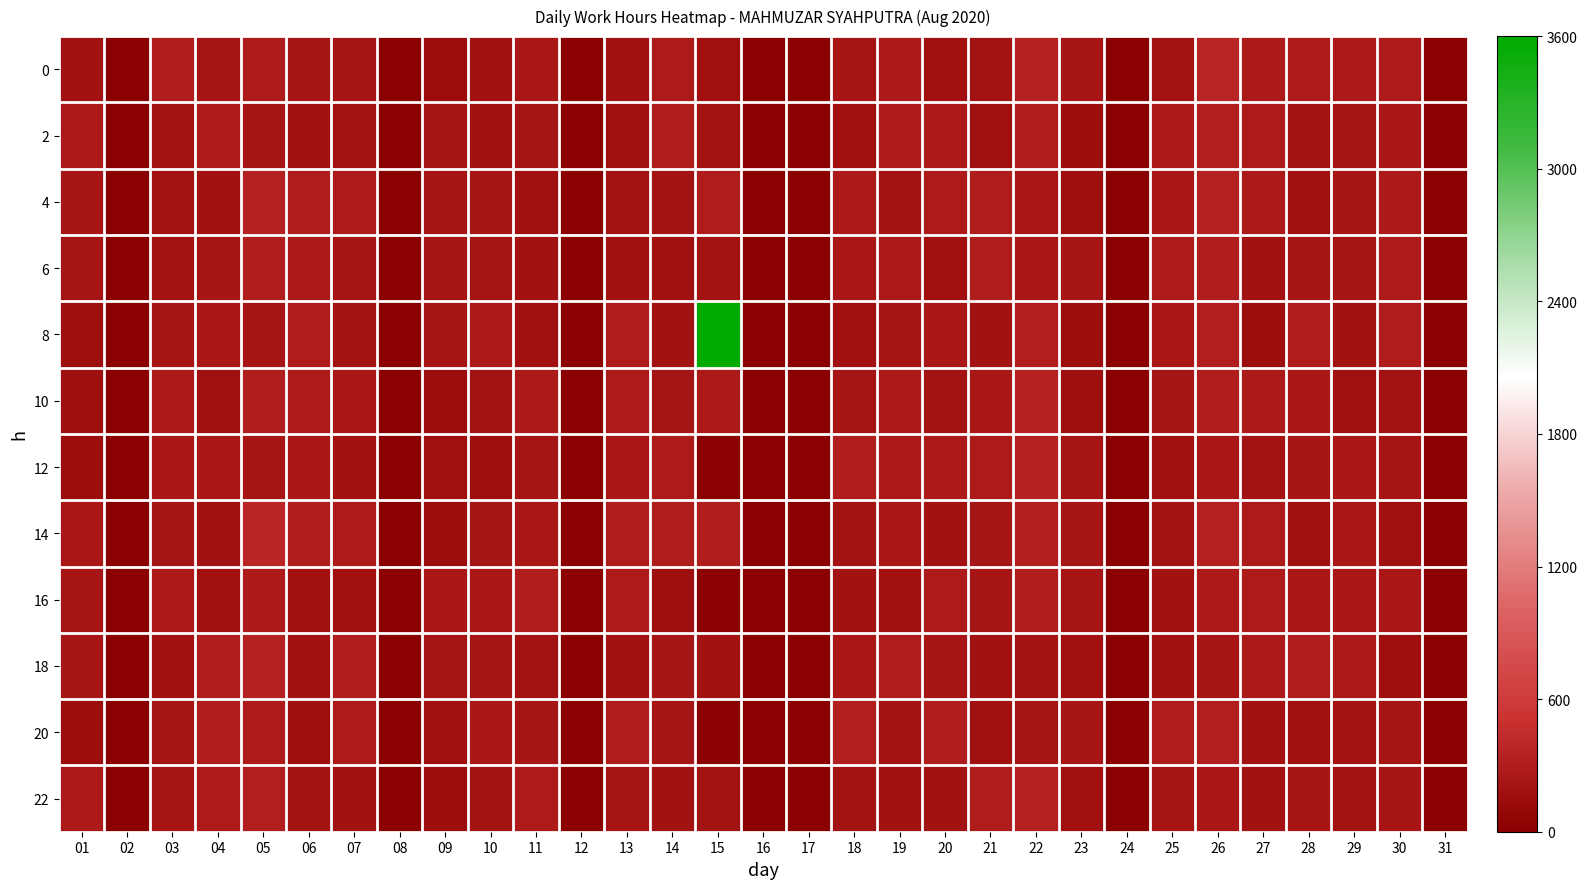

Reading left to right, list all the values displayed in this chart.

0: 01=188.5	02=0.0	03=300.3	04=227.6	05=272.3	06=232.6	07=217.8	08=0.0	09=139.8	10=183.6	11=246.1	12=0.0	13=193.2	14=276.5	15=178.0	16=0.0	17=0.0	18=212.5	19=258.8	20=176.3	21=208.3	22=341.9	23=225.2	24=0.0	25=202.9	26=366.8	27=266.9	28=272.2	29=253.2	30=269.9	31=0.0
2: 01=259.0	02=0.0	03=207.2	04=273.7	05=234.0	06=183.5	07=201.3	08=0.0	09=236.4	10=185.4	11=232.2	12=0.0	13=172.2	14=288.9	15=208.1	16=0.0	17=0.0	18=176.2	19=271.4	20=256.6	21=176.8	22=297.7	23=149.3	24=0.0	25=260.2	26=320.3	27=268.6	28=200.2	29=236.3	30=249.6	31=0.0
4: 01=232.2	02=0.0	03=202.6	04=191.6	05=342.6	06=290.1	07=279.4	08=0.0	09=223.5	10=235.6	11=173.7	12=0.0	13=201.6	14=207.9	15=291.9	16=0.0	17=0.0	18=260.0	19=197.7	20=269.3	21=288.9	22=249.1	23=161.1	24=0.0	25=247.0	26=349.5	27=263.7	28=180.3	29=230.9	30=256.7	31=0.0
6: 01=215.9	02=0.0	03=202.8	04=235.7	05=297.4	06=263.7	07=213.3	08=0.0	09=226.1	10=224.2	11=185.7	12=0.0	13=183.8	14=178.8	15=206.2	16=0.0	17=0.0	18=244.3	19=266.7	20=172.8	21=282.4	22=250.8	23=232.4	24=0.0	25=274.2	26=297.4	27=194.7	28=232.5	29=231.6	30=269.6	31=0.0
8: 01=161.8	02=0.0	03=221.0	04=246.7	05=238.5	06=286.0	07=202.7	08=0.0	09=231.1	10=255.2	11=174.5	12=0.0	13=290.2	14=195.3	15=3600.0	16=0.0	17=0.0	18=178.3	19=216.0	20=245.1	21=196.8	22=313.1	23=148.8	24=0.0	25=248.1	26=310.7	27=149.8	28=283.7	29=189.1	30=282.5	31=0.0
10: 01=161.8	02=0.0	03=254.1	04=170.1	05=307.6	06=279.9	07=239.3	08=0.0	09=148.0	10=203.6	11=262.7	12=0.0	13=273.4	14=223.2	15=258.7	16=0.0	17=0.0	18=211.6	19=253.2	20=203.4	21=252.3	22=341.4	23=168.6	24=0.0	25=236.0	26=295.6	27=265.4	28=251.3	29=180.9	30=206.7	31=0.0
12: 01=149.8	02=0.0	03=240.2	04=248.8	05=222.3	06=239.6	07=183.1	08=0.0	09=181.9	10=159.8	11=215.7	12=0.0	13=249.2	14=277.9	15=0.0	16=0.0	17=0.0	18=303.7	19=253.4	20=264.5	21=274.1	22=339.7	23=217.9	24=0.0	25=171.4	26=242.7	27=202.0	28=234.3	29=244.8	30=211.9	31=0.0
14: 01=248.6	02=0.0	03=219.0	04=187.5	05=384.2	06=283.6	07=275.7	08=0.0	09=153.0	10=233.6	11=244.0	12=0.0	13=282.2	14=283.9	15=295.9	16=0.0	17=0.0	18=205.8	19=239.6	20=195.8	21=237.9	22=322.0	23=236.1	24=0.0	25=208.7	26=336.6	27=270.3	28=170.5	29=244.9	30=173.2	31=0.0
16: 01=216.2	02=0.0	03=267.2	04=172.7	05=263.8	06=170.4	07=173.8	08=0.0	09=242.1	10=239.5	11=302.2	12=0.0	13=272.8	14=164.4	15=0.0	16=0.0	17=0.0	18=192.0	19=176.9	20=271.2	21=234.3	22=299.2	23=231.0	24=0.0	25=194.8	26=257.9	27=269.9	28=240.4	29=252.0	30=239.7	31=0.0
18: 01=229.3	02=0.0	03=196.2	04=296.7	05=338.6	06=185.0	07=301.5	08=0.0	09=213.5	10=214.7	11=206.3	12=0.0	13=187.3	14=234.9	15=196.3	16=0.0	17=0.0	18=242.4	19=281.8	20=226.8	21=194.6	22=206.9	23=176.7	24=0.0	25=191.9	26=212.2	27=255.9	28=291.0	29=257.7	30=165.2	31=0.0
20: 01=145.2	02=0.0	03=219.2	04=299.0	05=273.6	06=164.6	07=271.5	08=0.0	09=178.6	10=240.8	11=229.7	12=0.0	13=285.1	14=221.8	15=0.0	16=0.0	17=0.0	18=315.0	19=209.4	20=307.1	21=174.0	22=219.7	23=238.6	24=0.0	25=291.0	26=322.9	27=185.1	28=176.3	29=207.9	30=224.2	31=0.0
22: 01=261.3	02=0.0	03=230.3	04=277.0	05=312.2	06=202.6	07=191.2	08=0.0	09=146.7	10=206.3	11=280.0	12=0.0	13=236.2	14=194.5	15=203.1	16=0.0	17=0.0	18=206.2	19=190.5	20=190.4	21=285.1	22=341.6	23=178.3	24=0.0	25=212.1	26=239.4	27=196.6	28=227.3	29=206.7	30=234.8	31=0.0